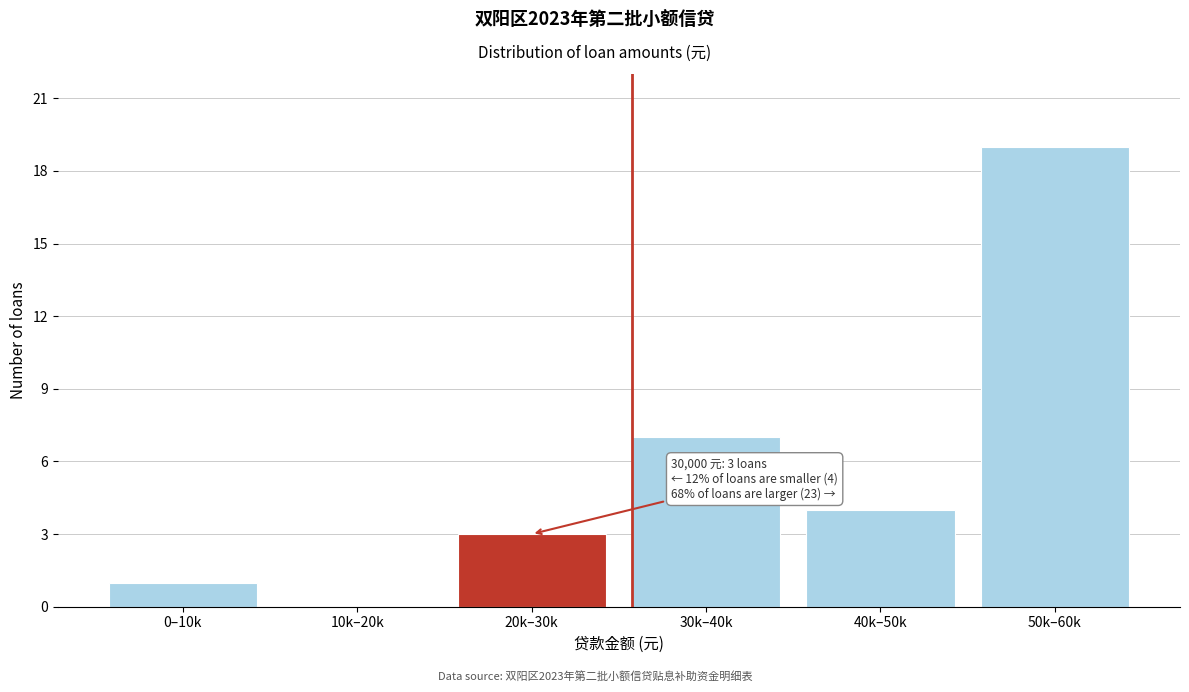

Reading left to right, extract all data points from this chart.

0–10k=1	10k–20k=0	20k–30k=3	30k–40k=7	40k–50k=4	50k–60k=19